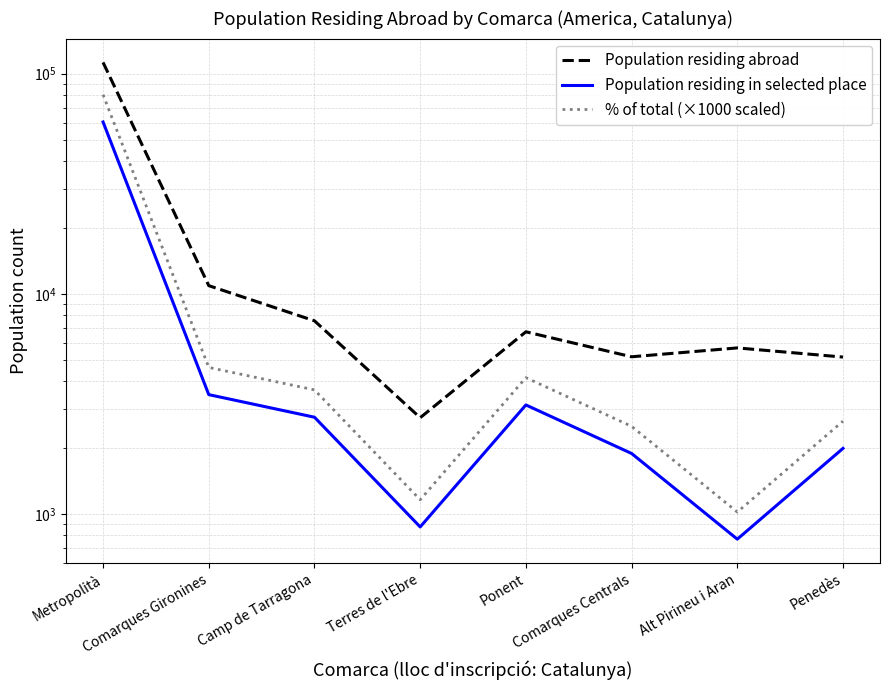

What is the spread (max minus min) of values at Penedès?

3174